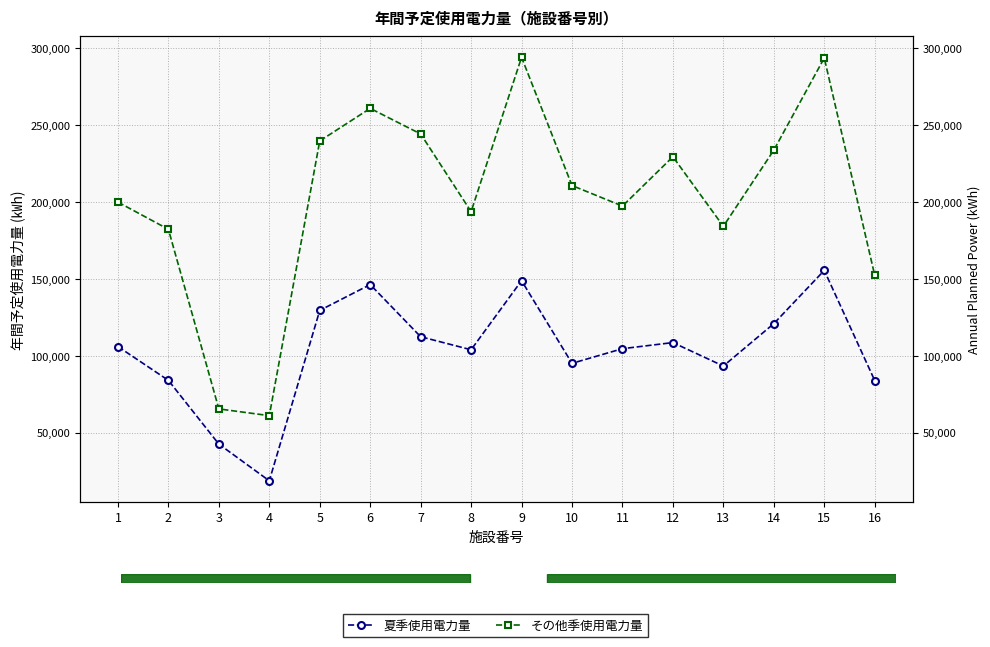

Count the number of categories in the chart.

16